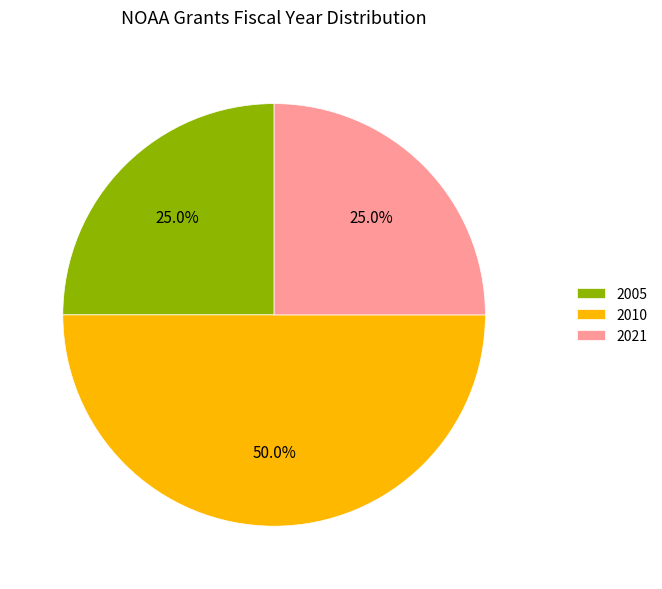

Which slice is the largest?

2010